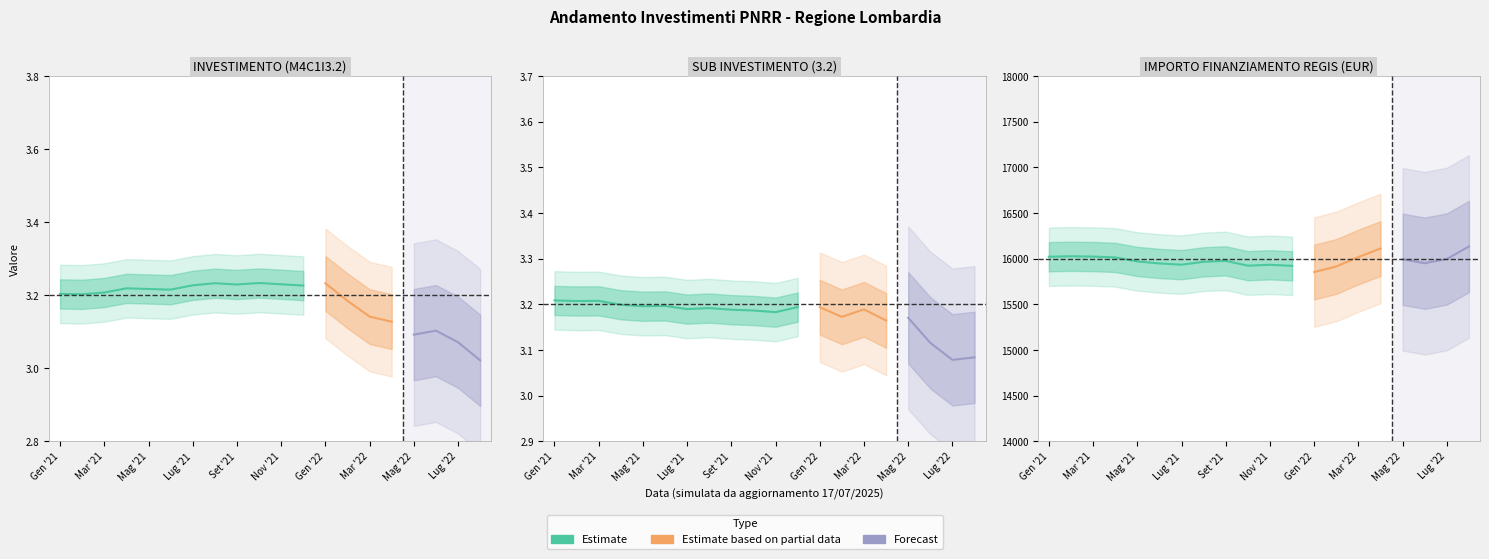

True or false: SUB INVESTIMENTO and IMPORTO FINANZIAMENTO REGIS cross at least once.

False